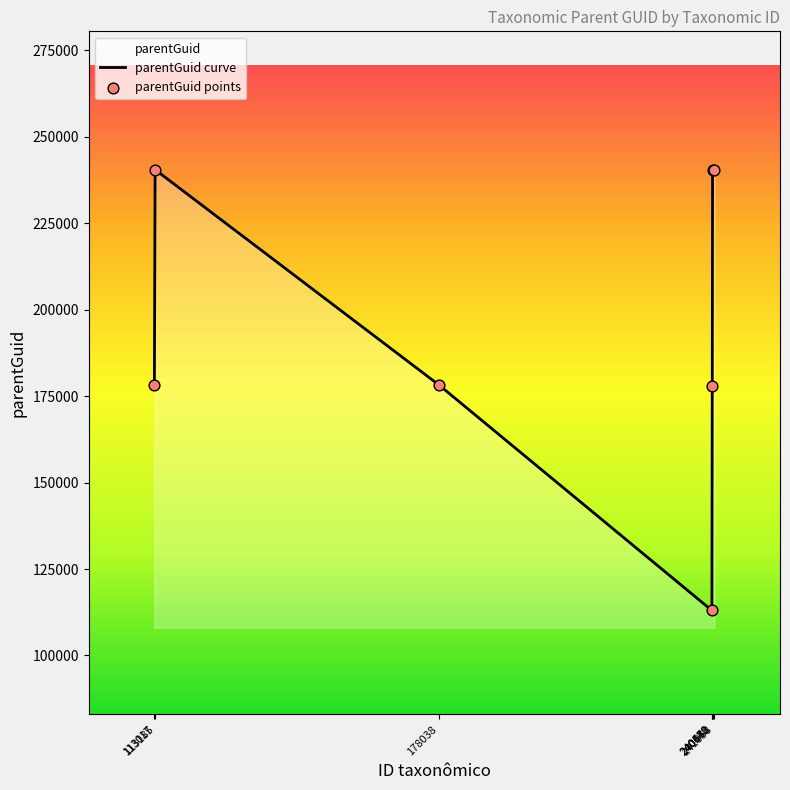

Which series contains the lowest Y value?

parentGuid curve